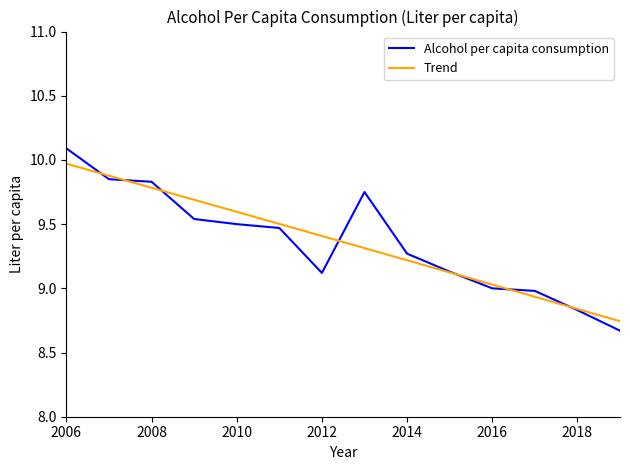

What is the maximum value for Alcohol per capita consumption?

10.1